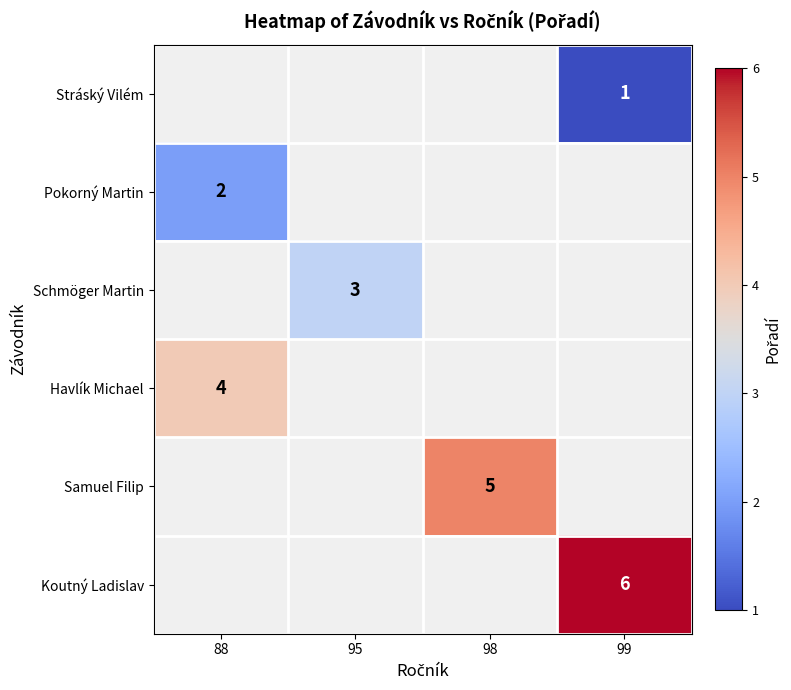

The Schmöger Martin series shows 1 at 95. True or false?

False